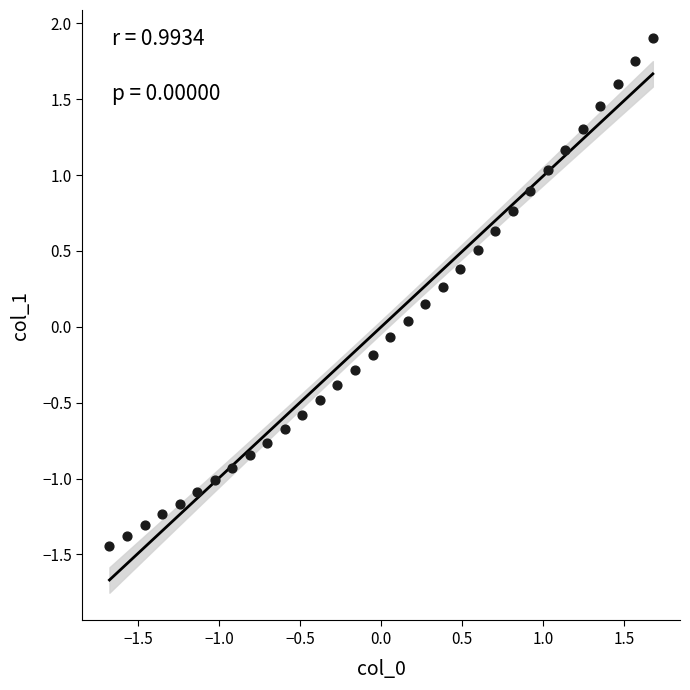

What is the range of Y values (max minus min)?

3.3